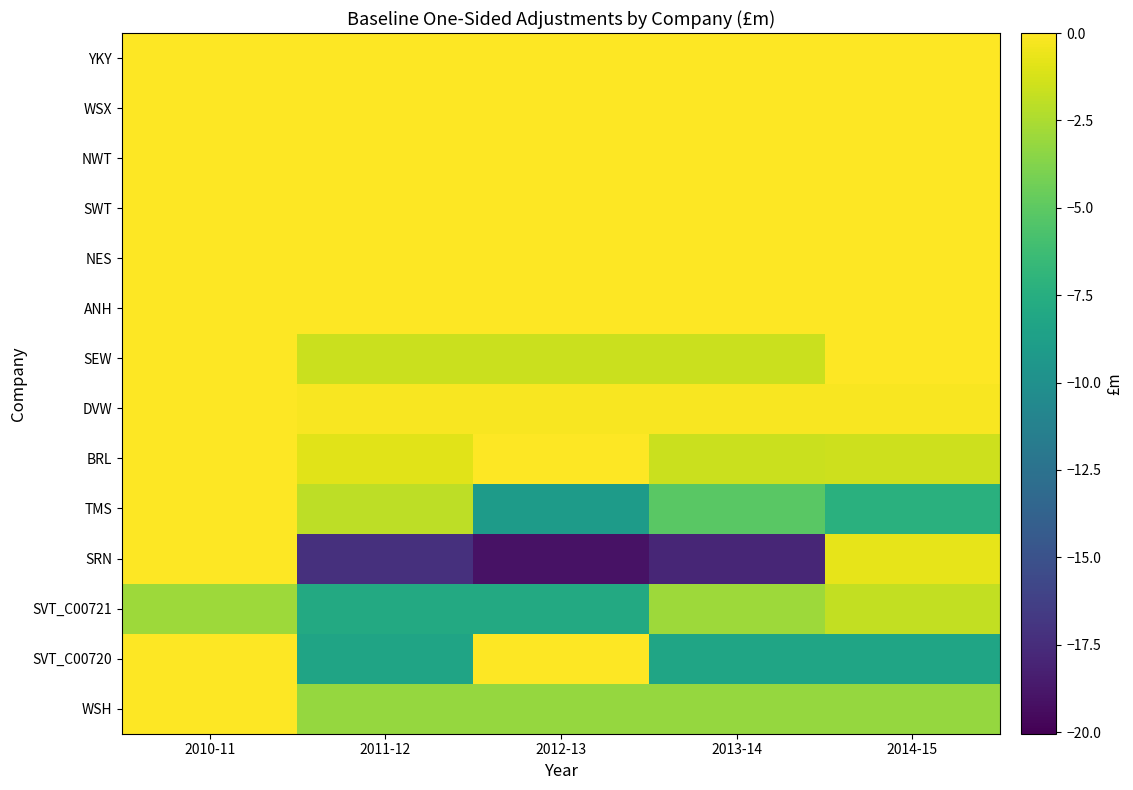

What is the spread (max minus min) of values at 2011-12?

17.3